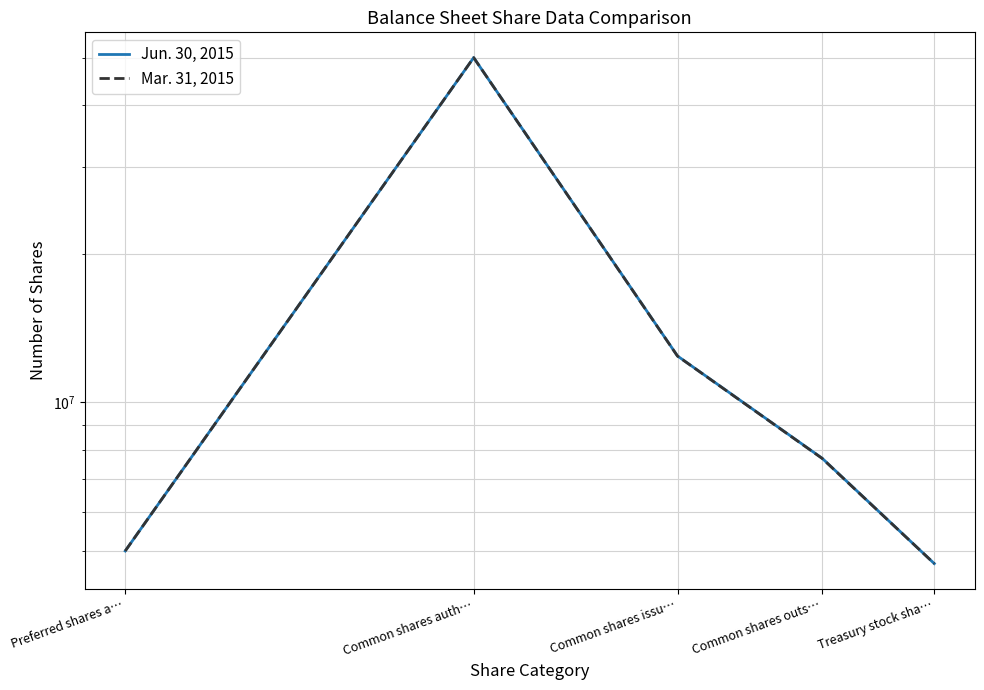

At which label is Mar. 31, 2015 closest to 27356902?

Common shares issu…